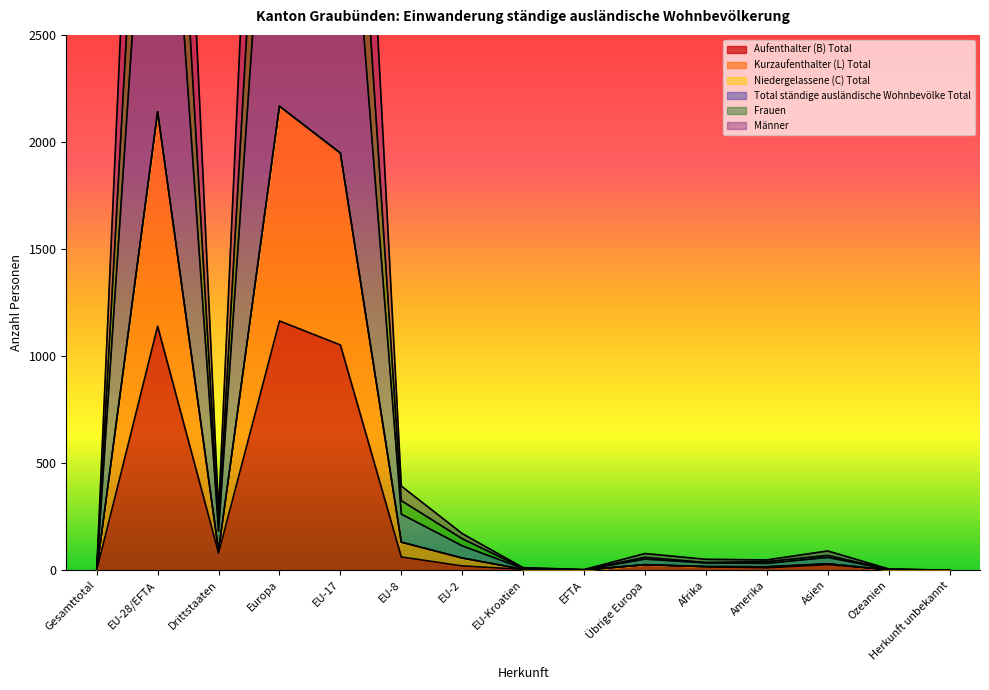

How many values in the Kurzaufenthalter (L) Total series are below 60?

7